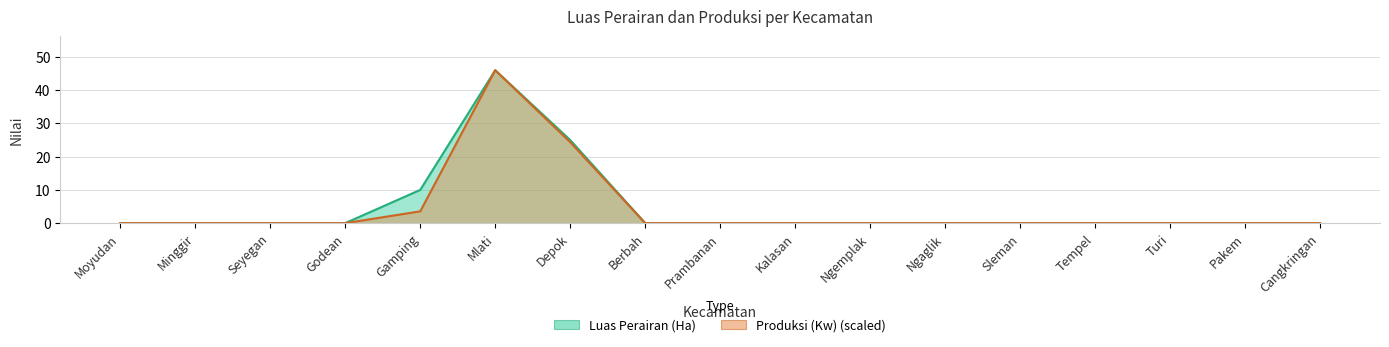

What is the label of the 6th point from the left?

Mlati